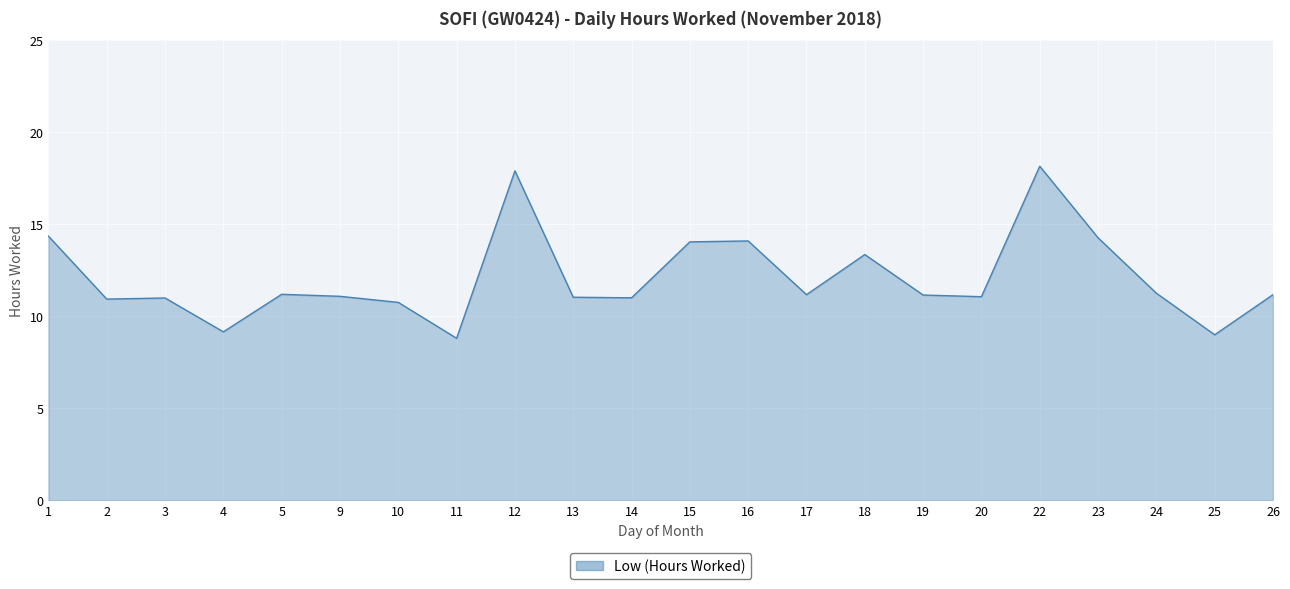

What is the greatest value displayed?

18.2